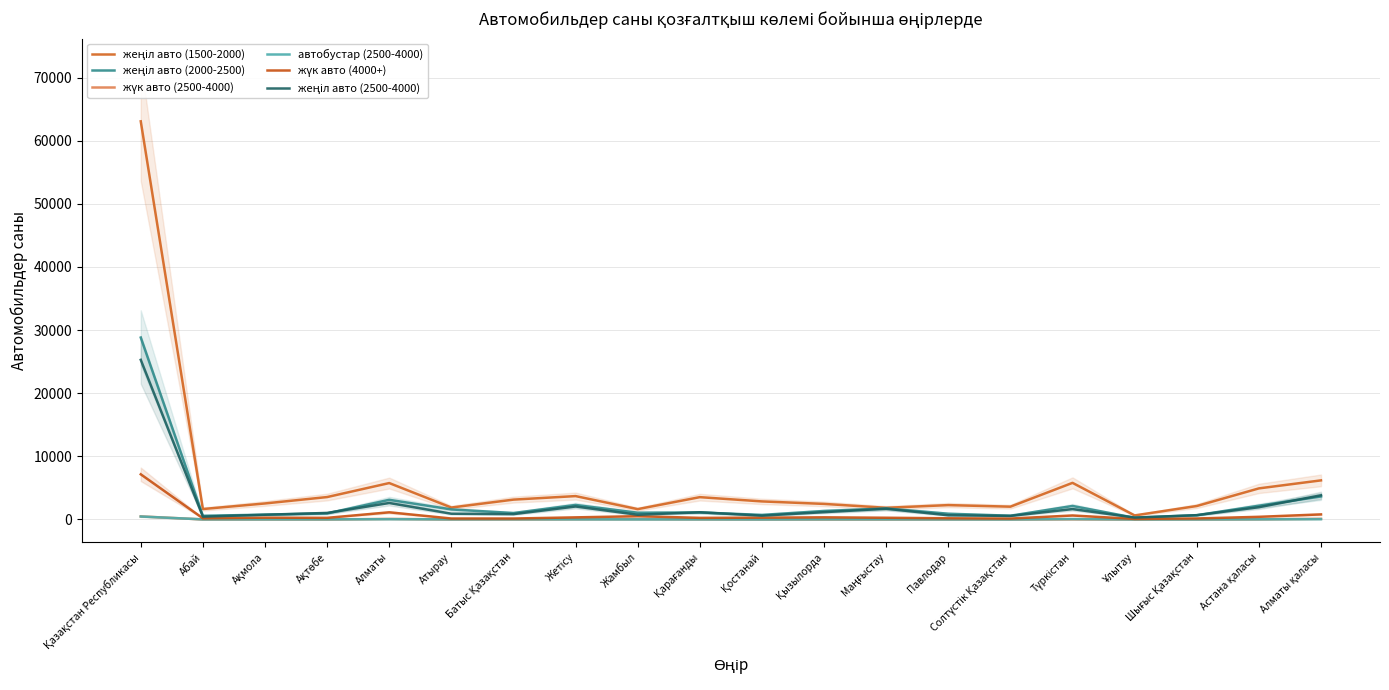

What is the difference between the highest and lowest values at Түркістан?

5767